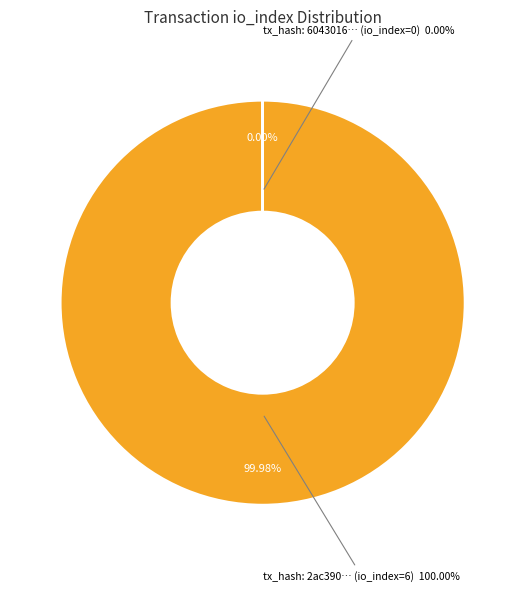

Which category accounts for the majority?

tx_0 (io_index=6)